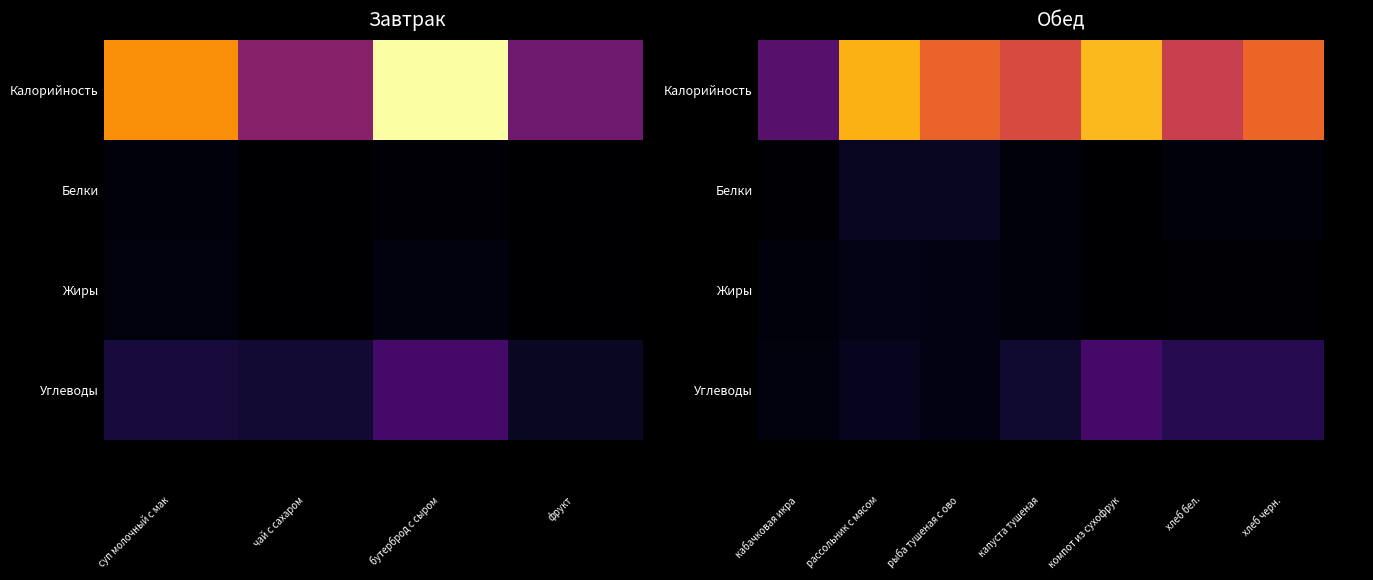

Which series changed the most between кабачковая икра and рассольник с мясом?

Калорийность